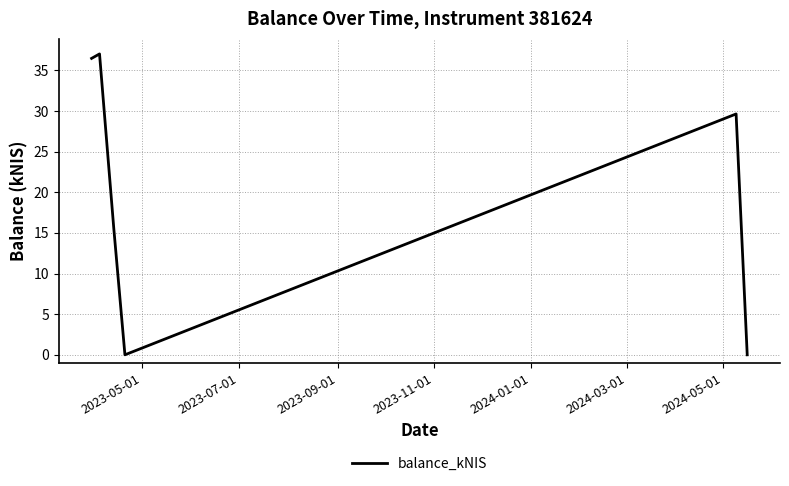

How many interior local valleys (lower than both neighbors) does the data have?

1